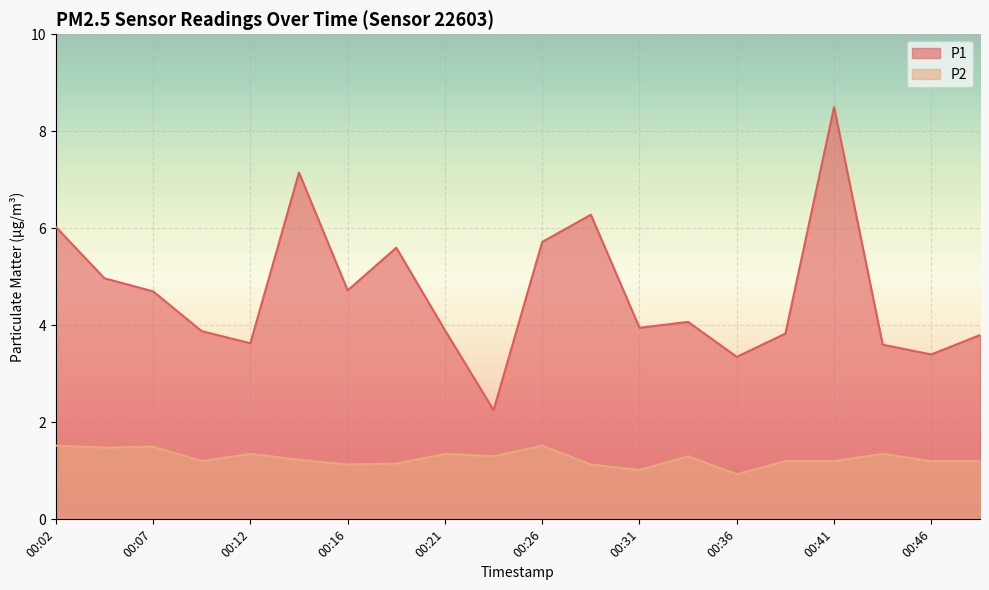

How many data points does each series have?

20